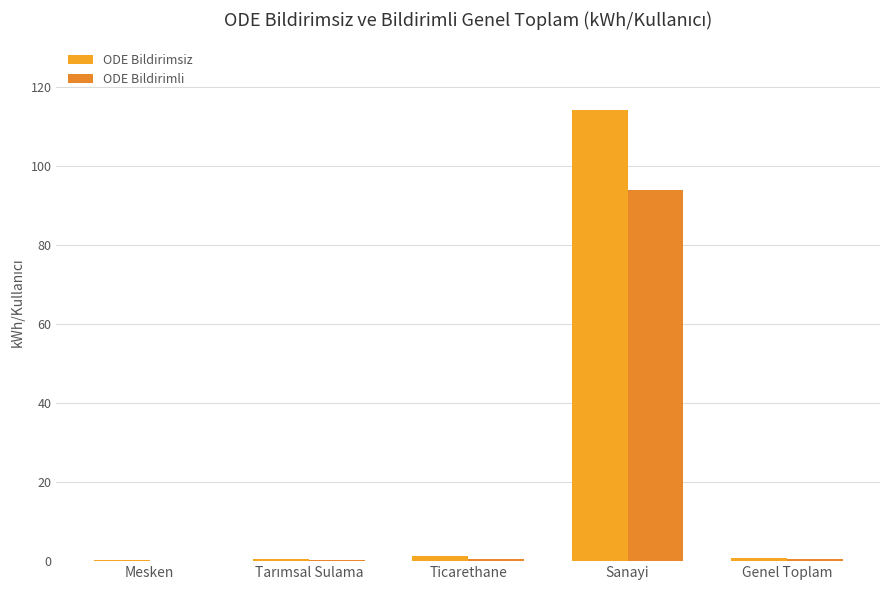

The value of ODE Bildirimli at Genel Toplam is 0.5. True or false?

True